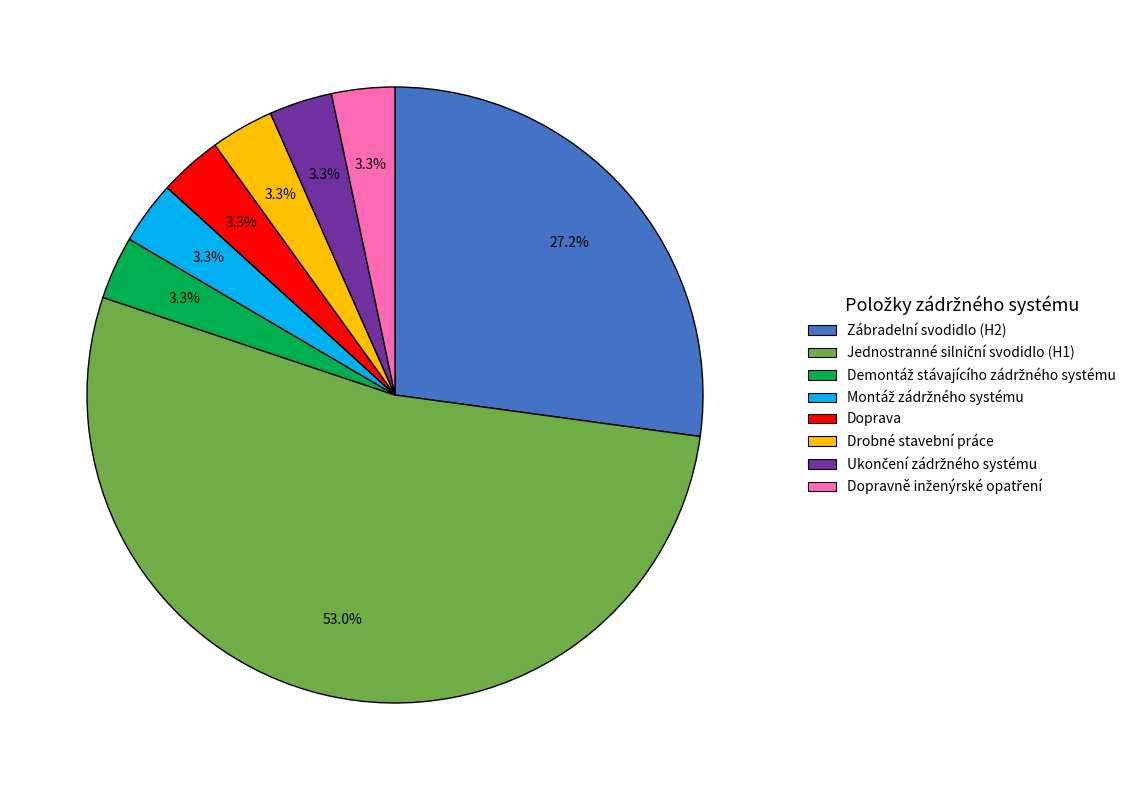

Between Drobné stavební práce and Zábradelní svodidlo (H2), which is larger?

Zábradelní svodidlo (H2)